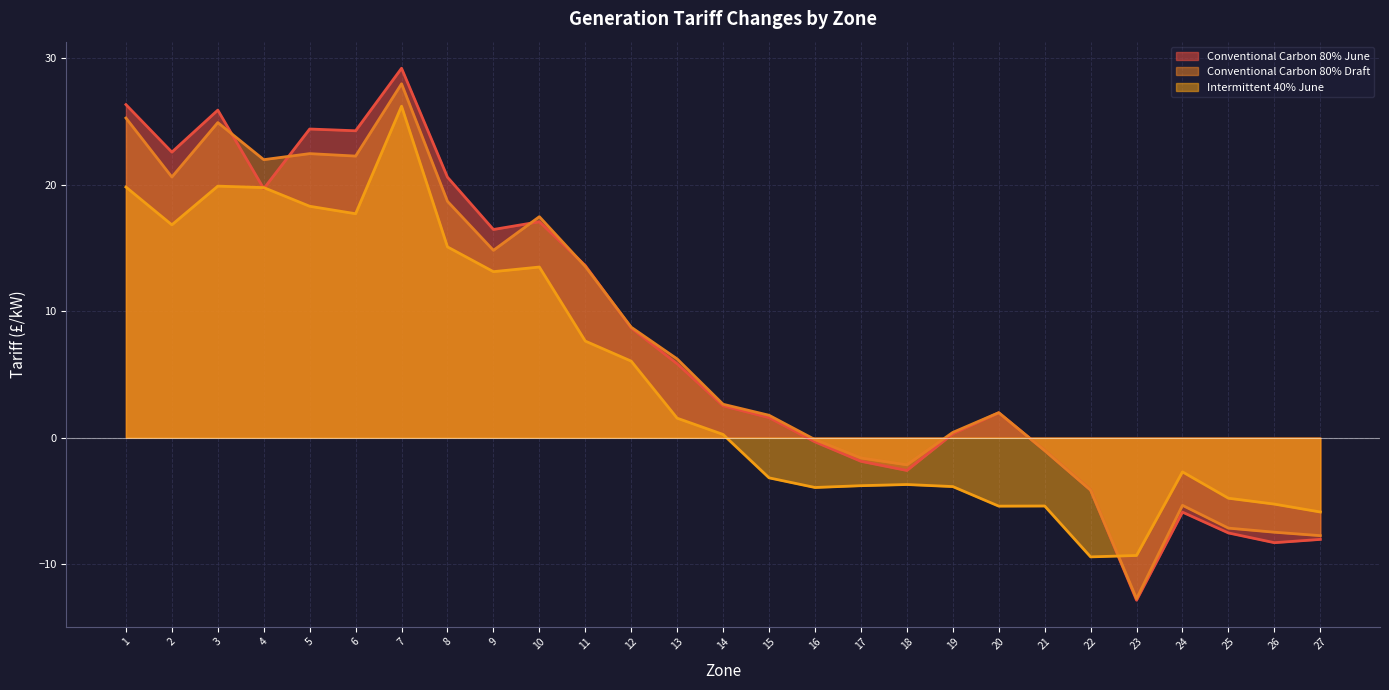

Is the value of Intermittent 40% June at 24 greater than the value of Conventional Carbon 80% Draft at 1?

No